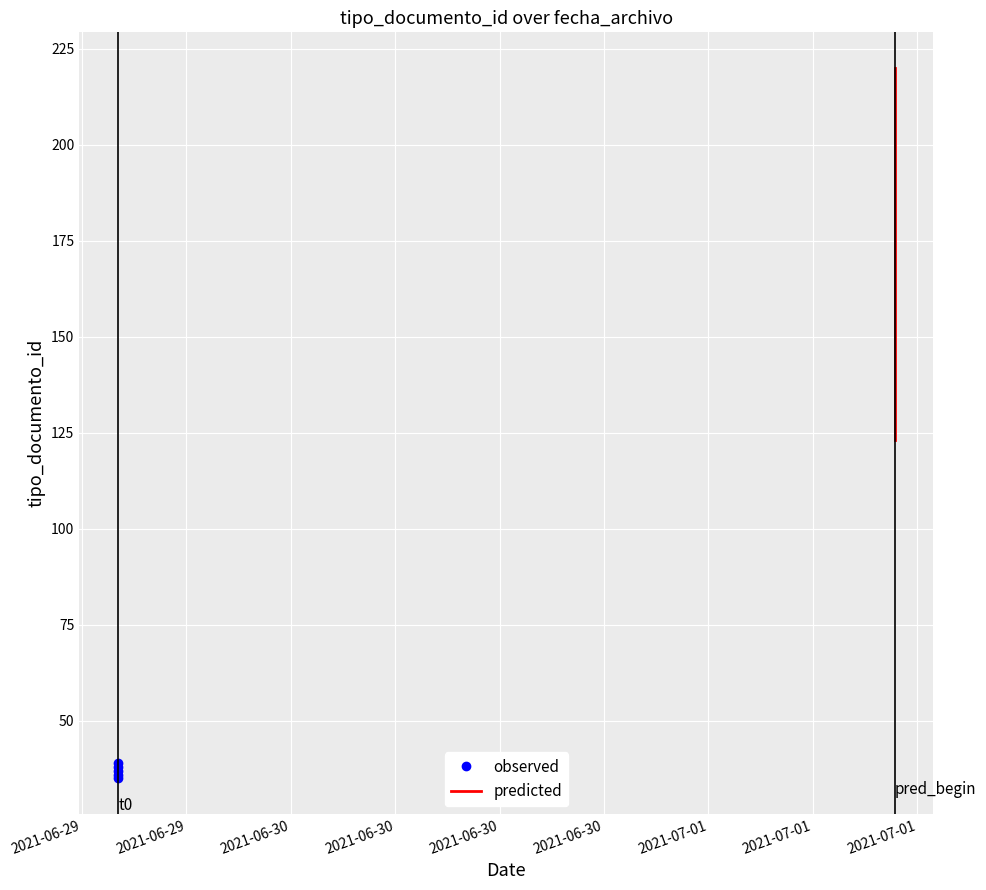

Approximately how many times larger is the value at 2021-06-30 compared to 2021-06-29?

1.1